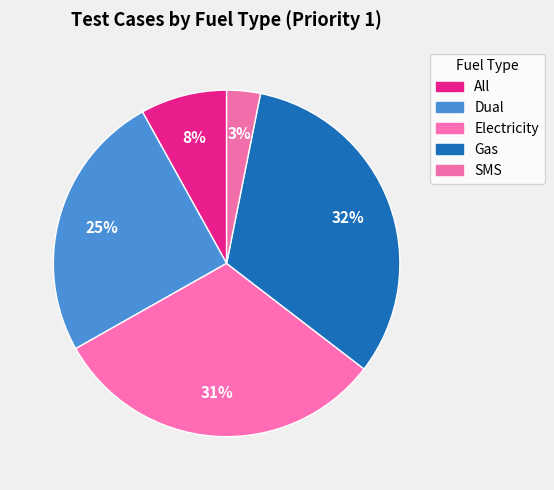

How many segments does this pie chart have?

5